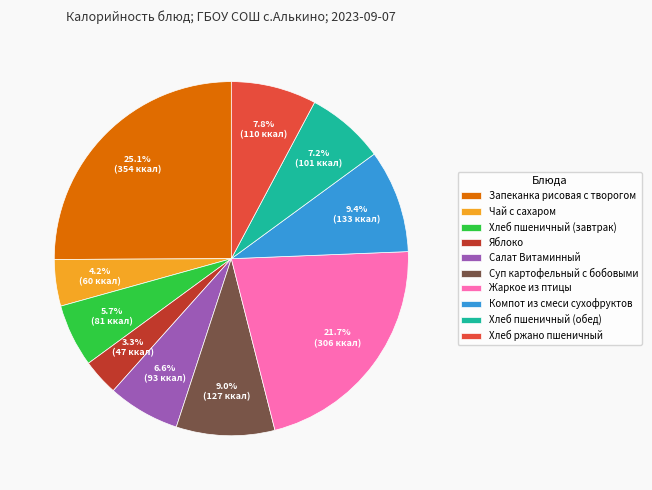

Do Жаркое из птицы and Яблоко together represent more than half of the pie?

No